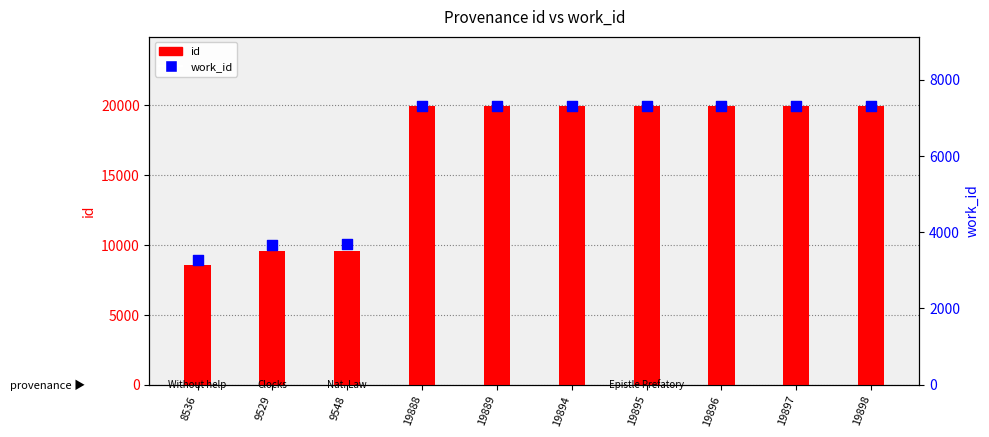

Which series has the widest spread of Y values?

id